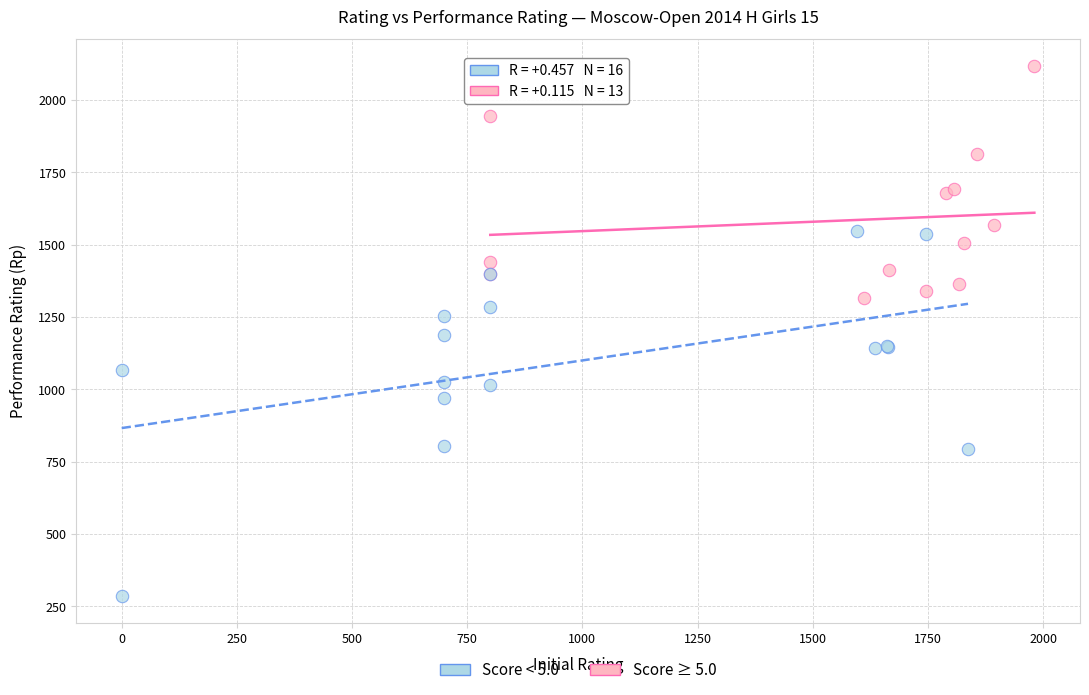

Which series reaches the maximum Y coordinate?

Score ≥ 5.0